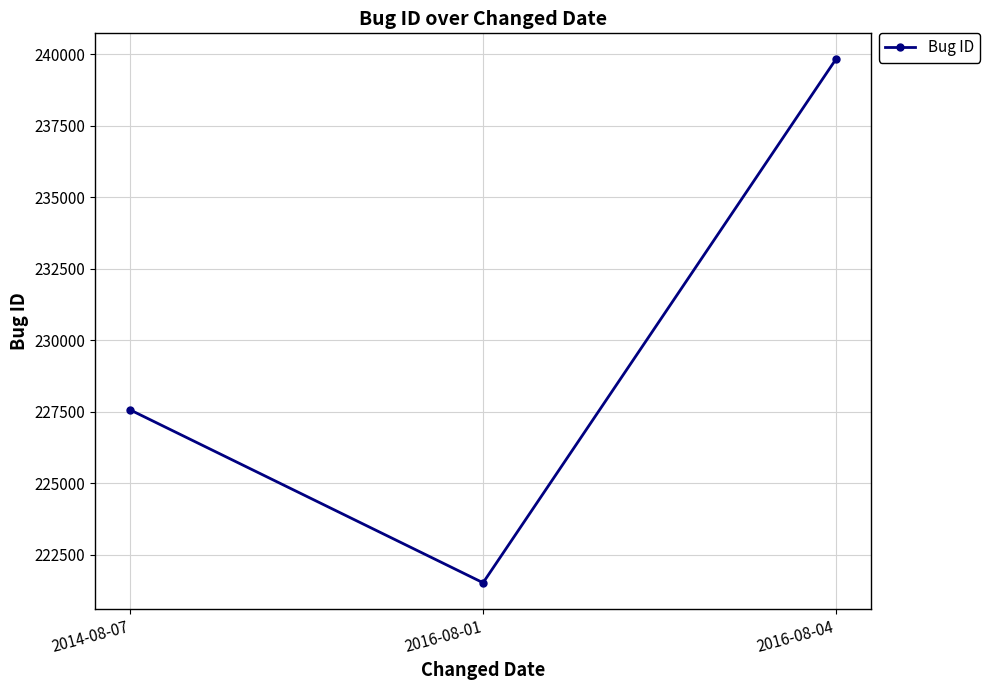

What is the ratio of the value at 2016-08-04 to the value at 2014-08-07?

1.1